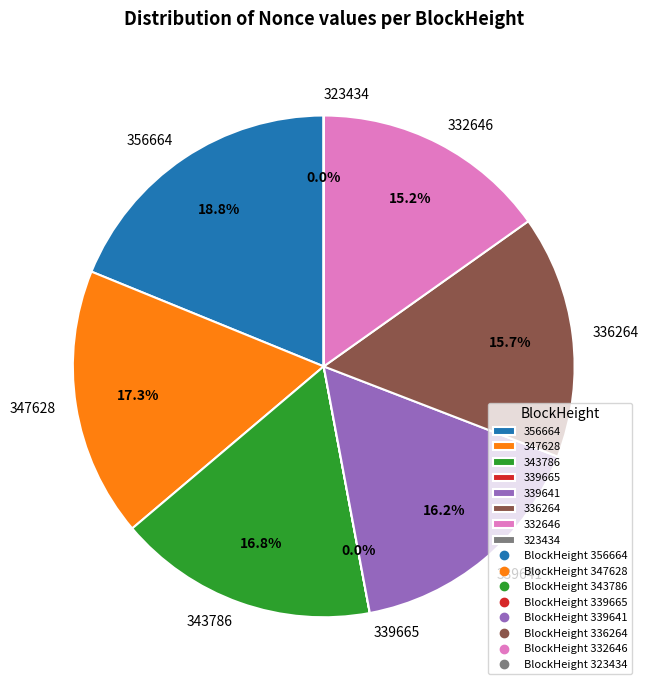

Do 339641 and 343786 together represent more than half of the pie?

No